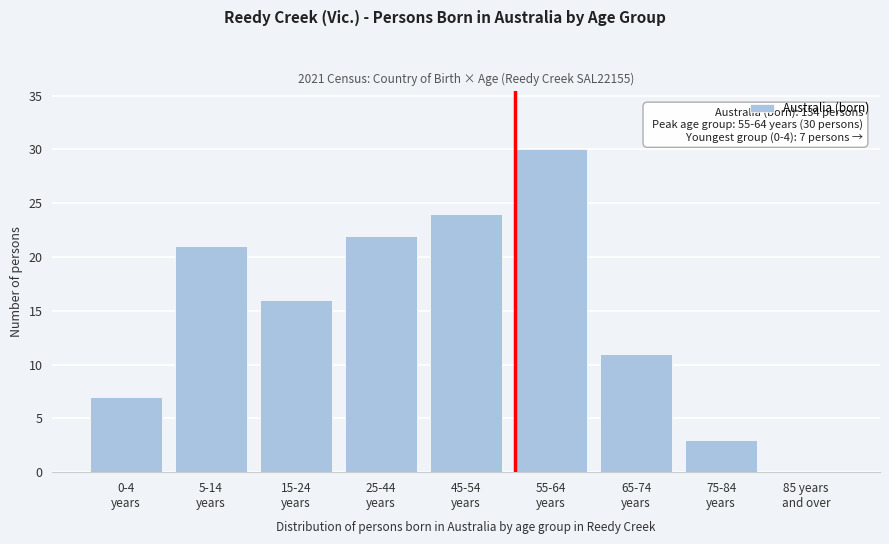

What is the greatest value displayed?

30